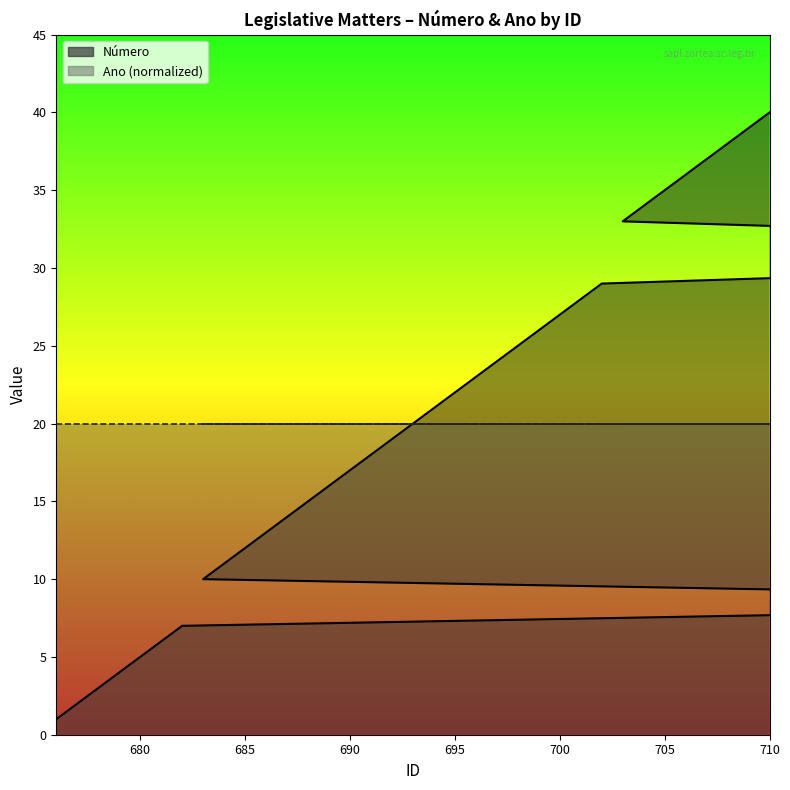

True or false: Número and Ano (normalized) intersect in this chart.

False